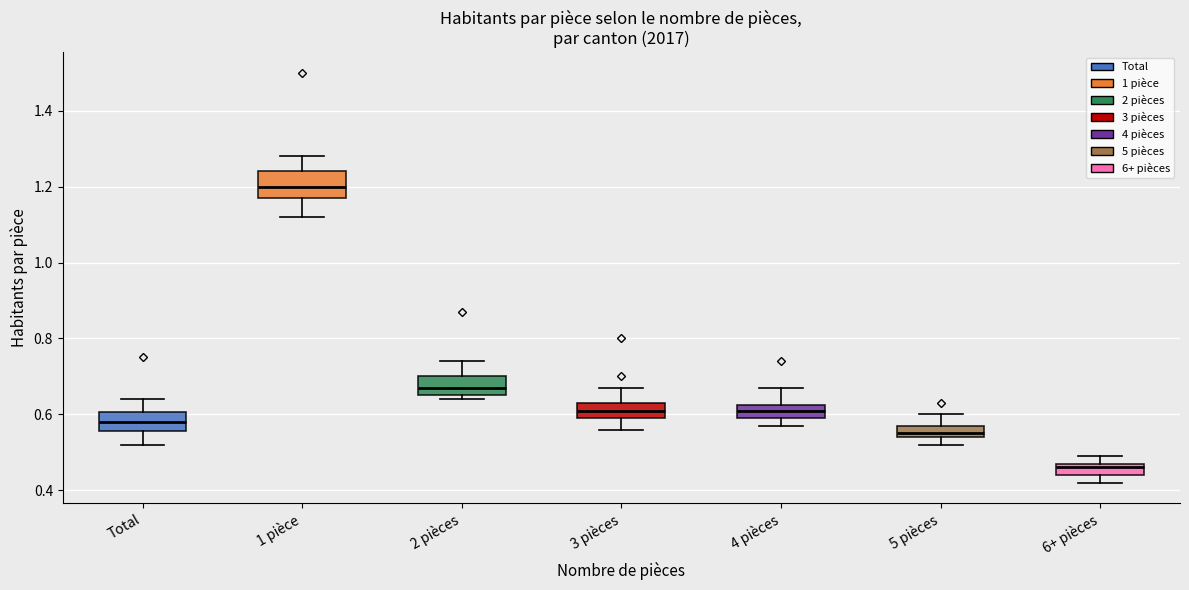

Which box's median line is the highest?

1 pièce